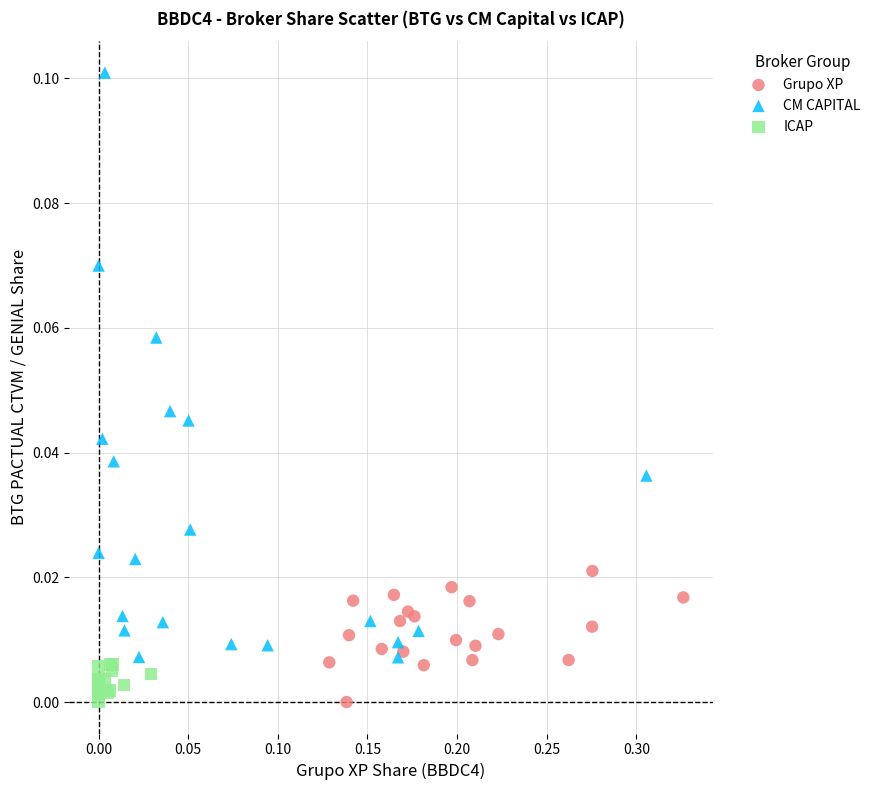

Which series has the largest Y range (max minus min)?

CM CAPITAL